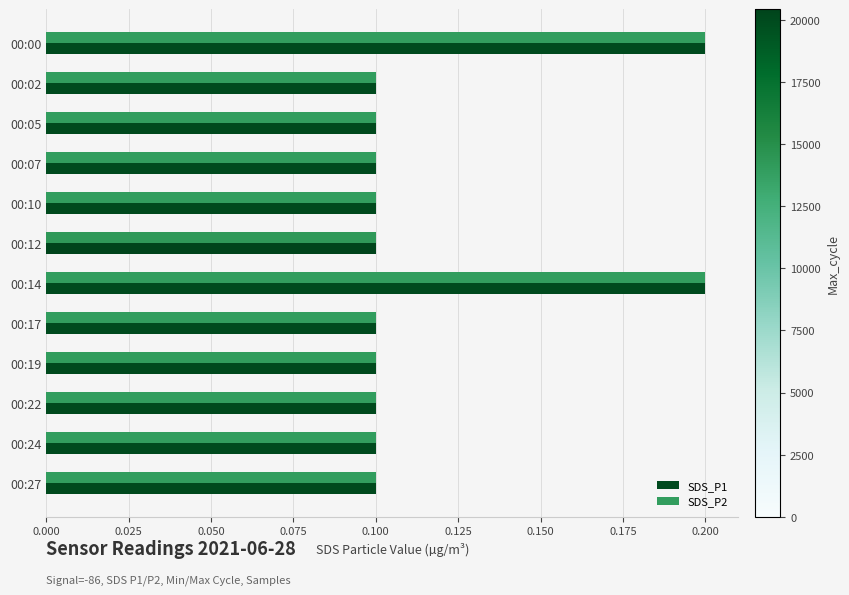

What is the sum of all SDS_P2 values?

1.4